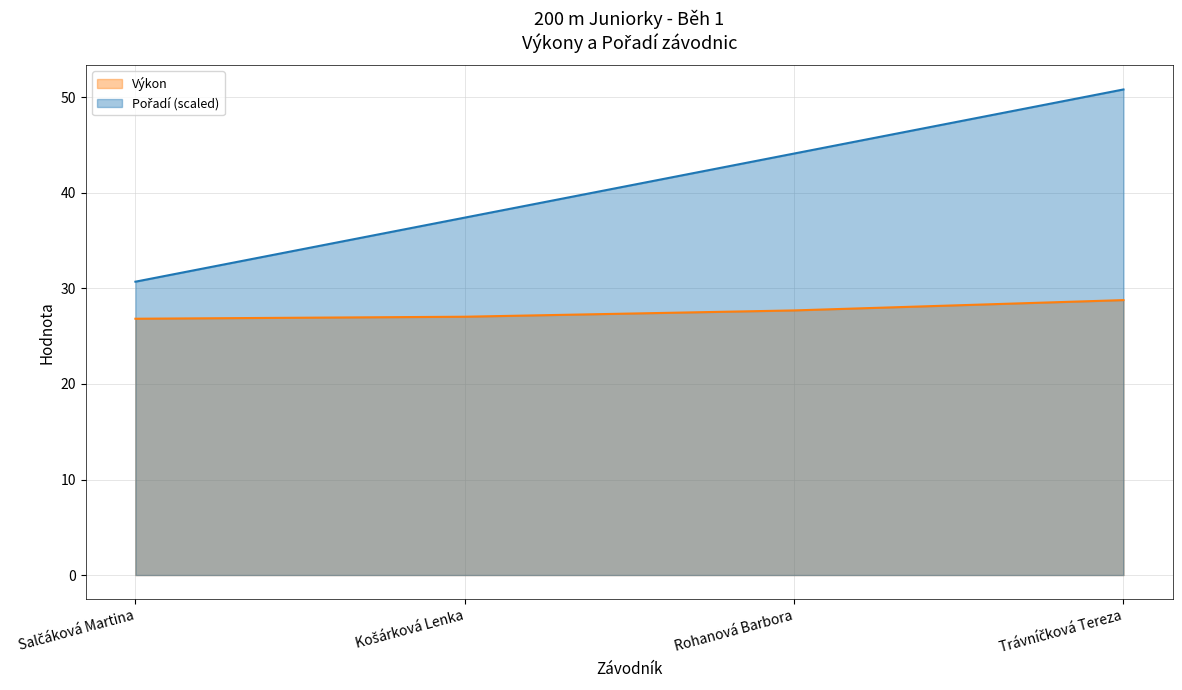

True or false: Pořadí and Výkon intersect in this chart.

False